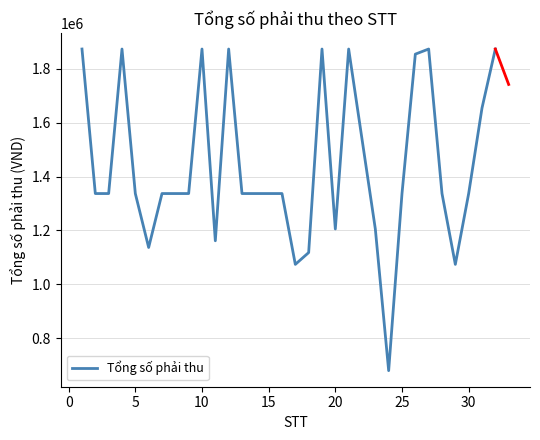

What is the maximum value shown in the chart?

1872775